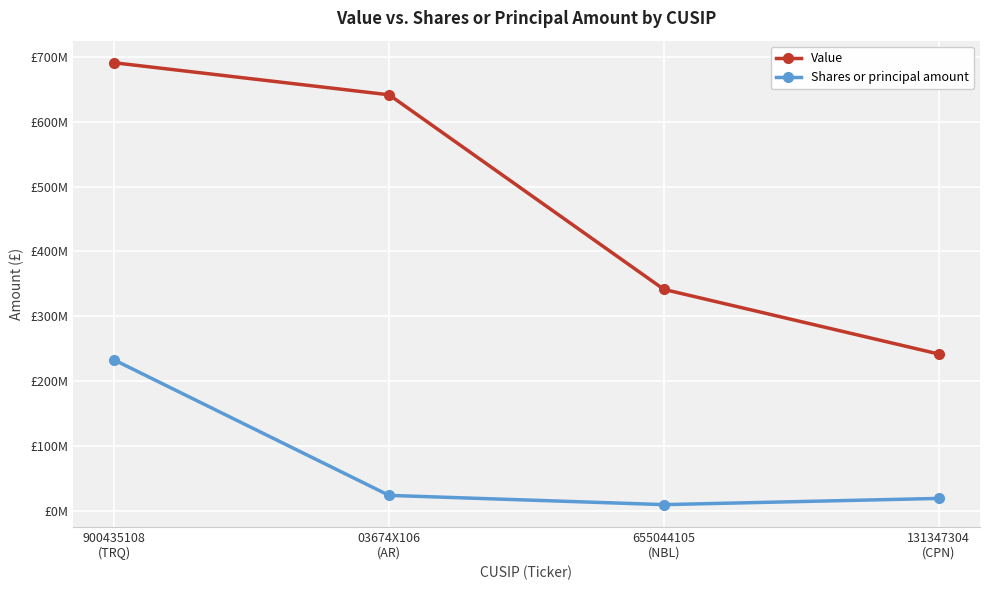

Is this an area chart (filled region under the line)?

No